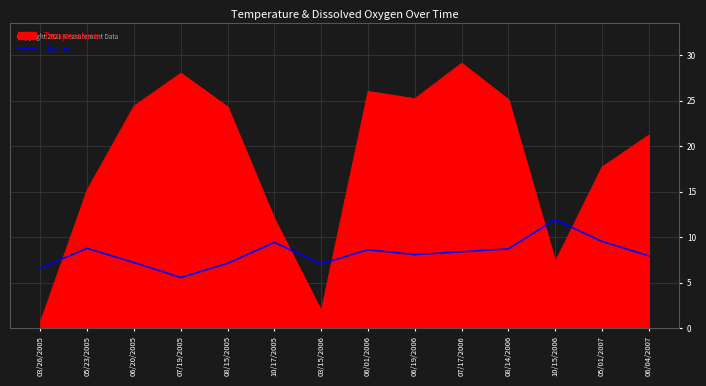

What is the minimum value shown in the chart?

0.7